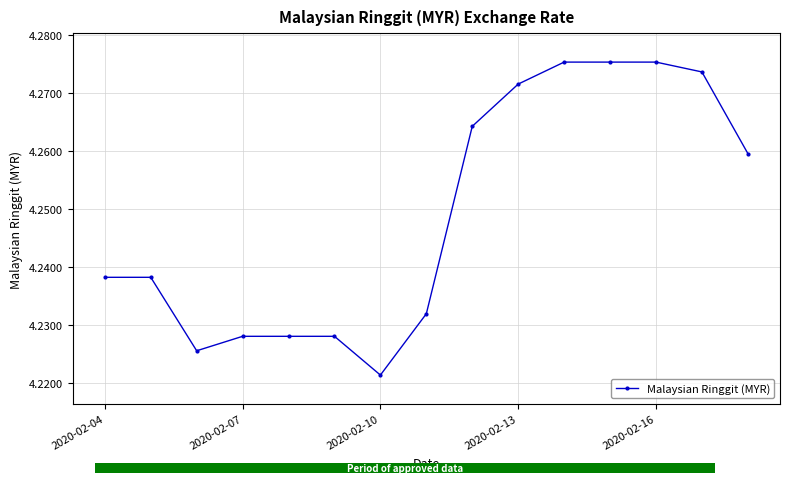

How many Malaysian Ringgit (MYR) values are between 4 and 5?

15